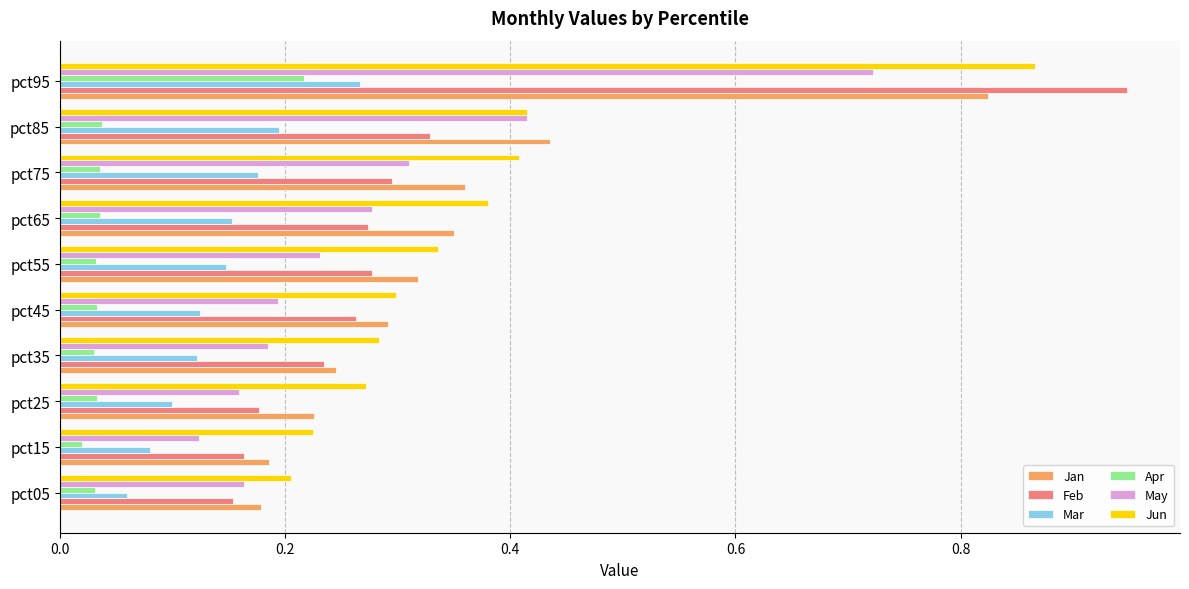

List the series in order of their peak value, lowest first.

Apr, Mar, May, Jan, Jun, Feb